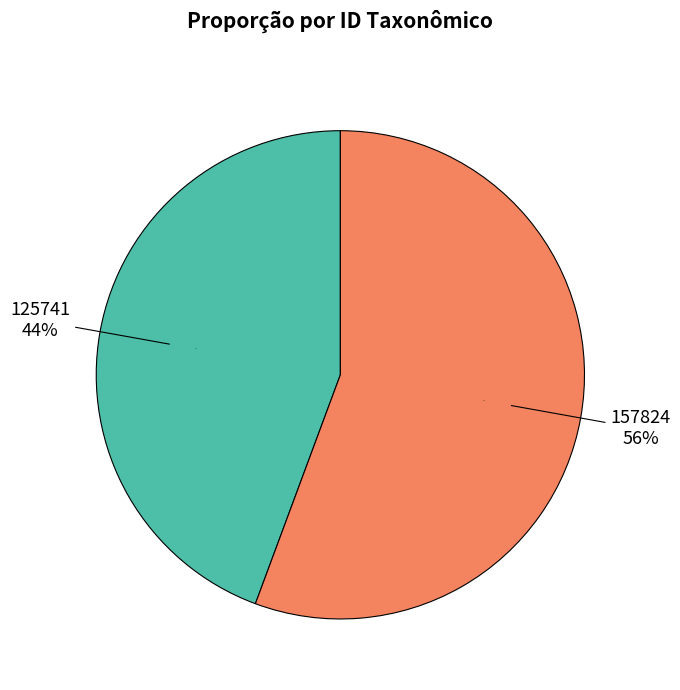

Which slice represents more than half of the pie?

157824